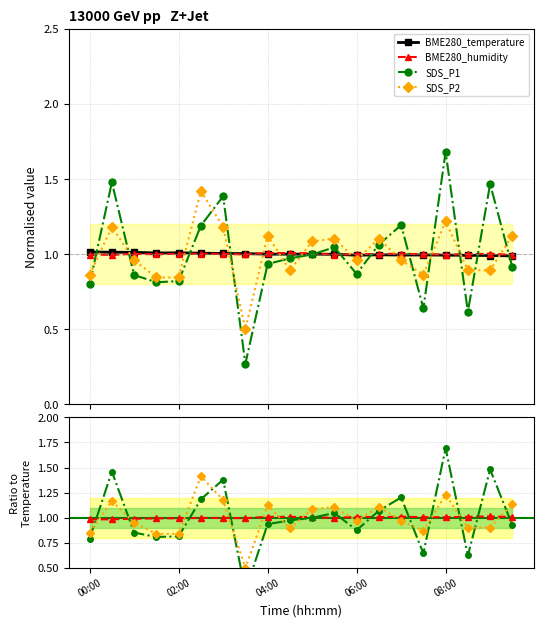

Where is the first local maximum for BME280_humidity?

6